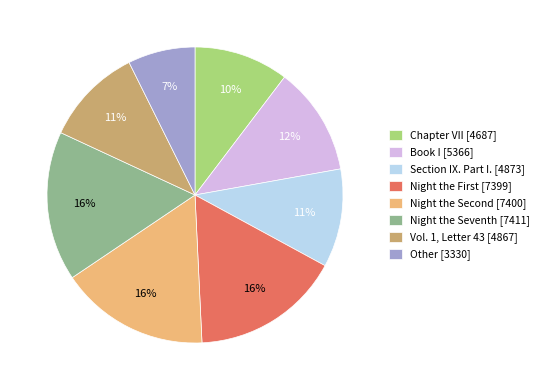

Does Vol. 1, Letter 43 account for over 50% of the chart?

No